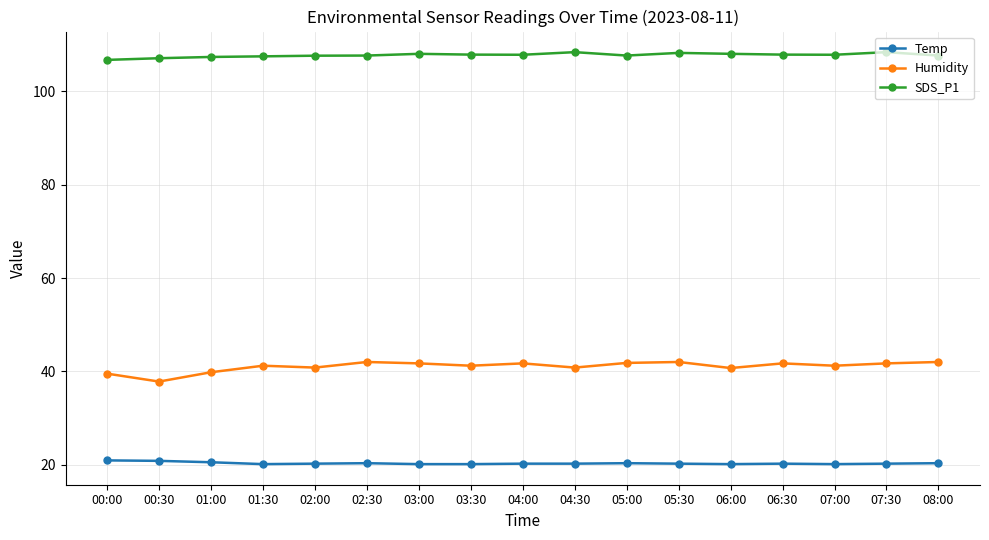

How many lines are shown in the chart?

3